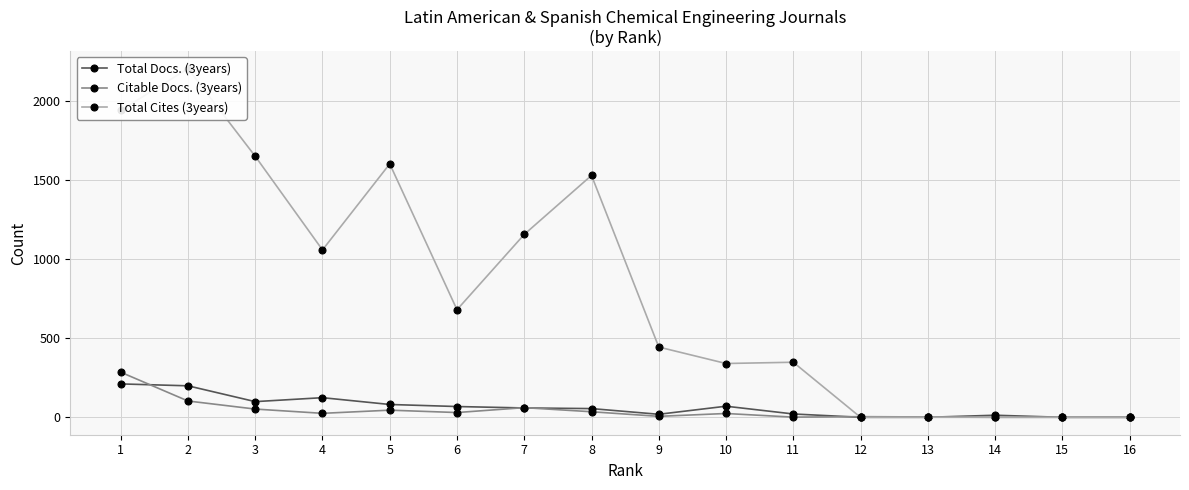

Rank the series by their maximum value, from lowest to highest.

Total Docs. (3years), Citable Docs. (3years), Total Cites (3years)